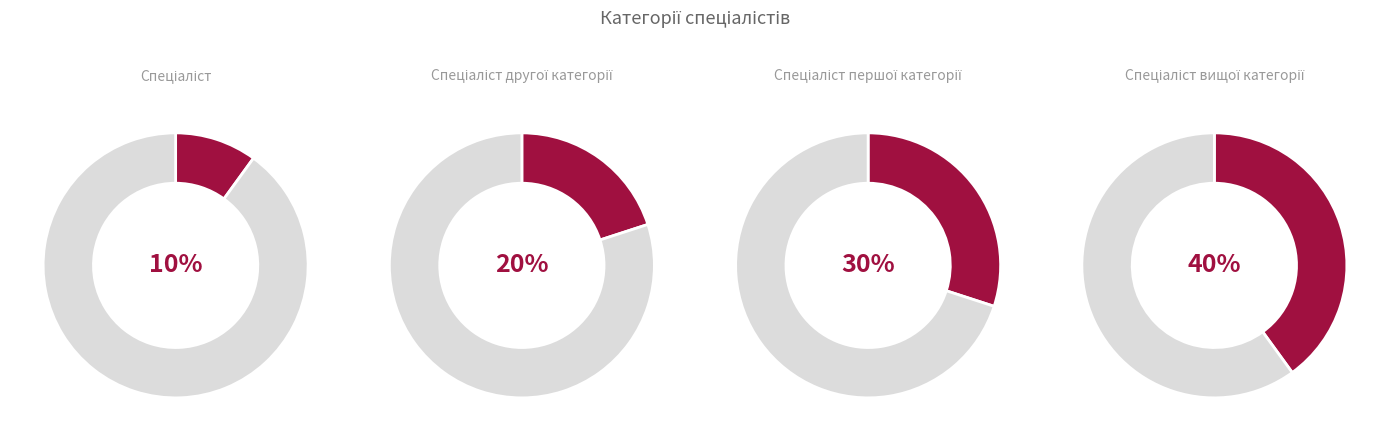

What percentage is the Спеціаліст другої категорії slice, to the nearest percent?

20%